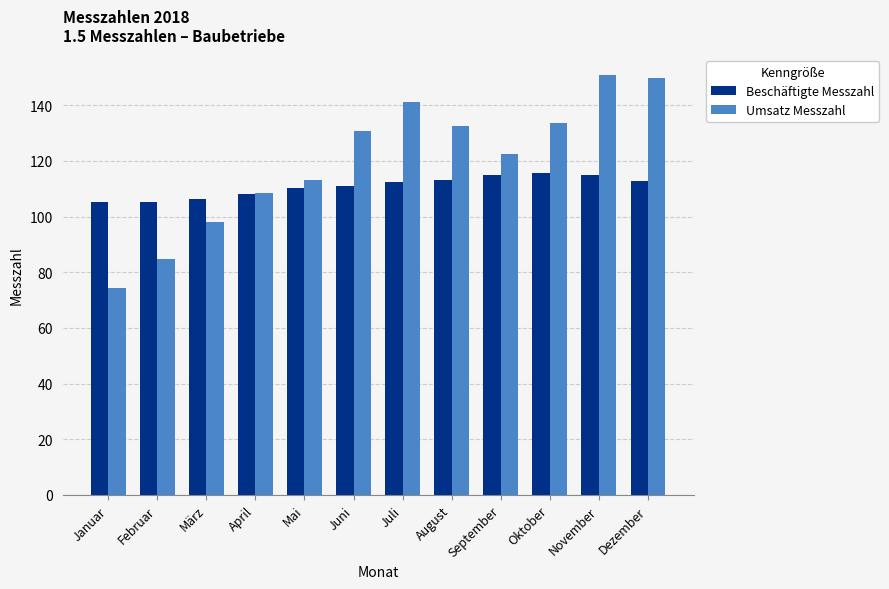

The value of Beschäftigte Messzahl at Mai is 188.3. True or false?

False